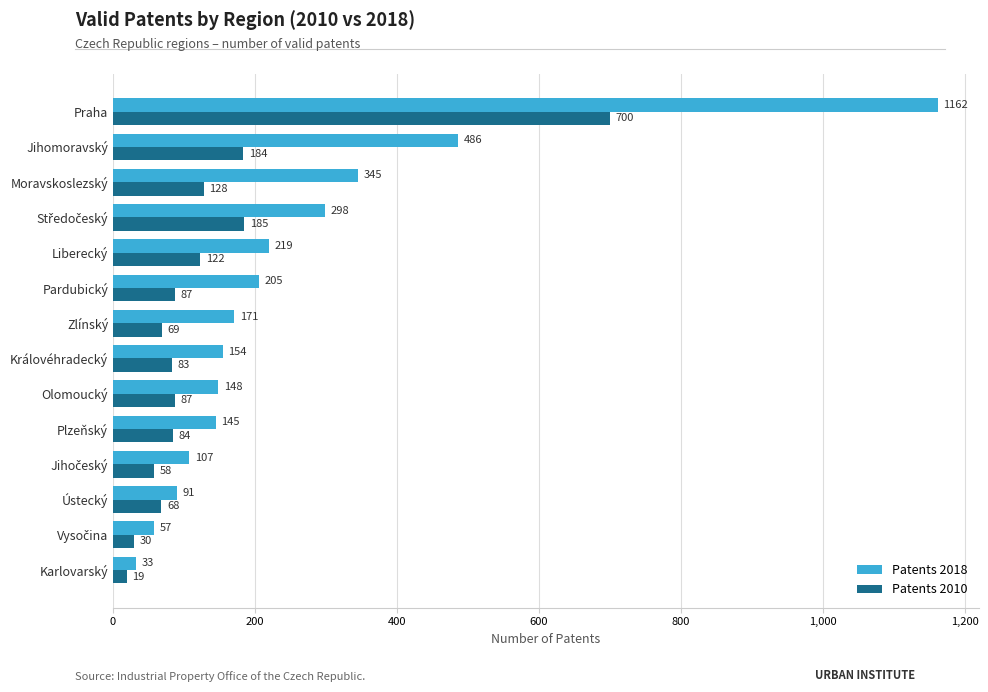

Which label corresponds to the smallest value in the chart?

Karlovarský